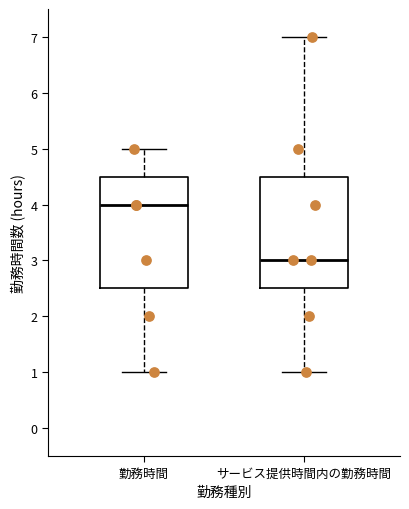

Reading left to right, read every box against the y-axis: the position of its median line, the range the box covers, and the ends of its whiskers. The values are not printed on the chart, so give them approximately, as read against the axis.

勤務時間: median 4.0, box 2.5 to 4.5, whiskers 1.0 to 5.0
サービス提供時間内の勤務時間: median 3.0, box 2.5 to 4.5, whiskers 1.0 to 7.0